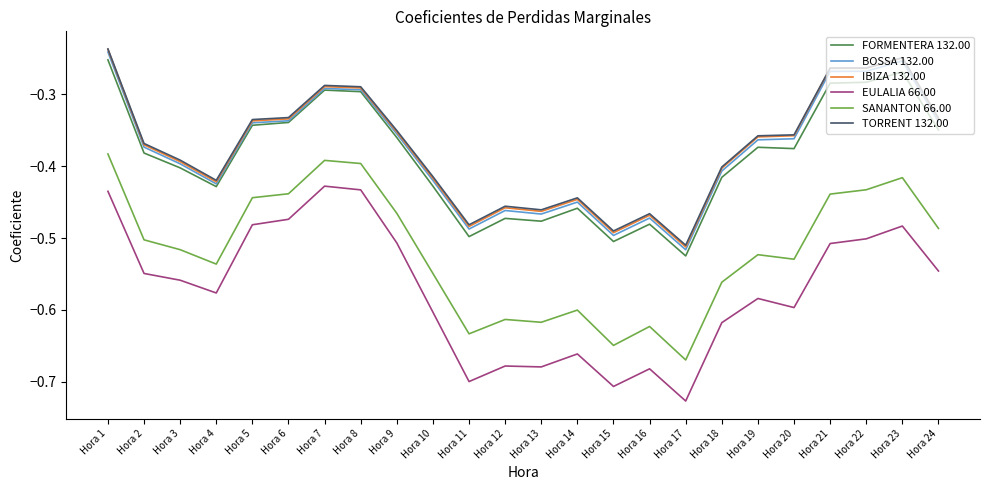

The value of SANANTON 66.00 at Hora 14 is -0.9. True or false?

False